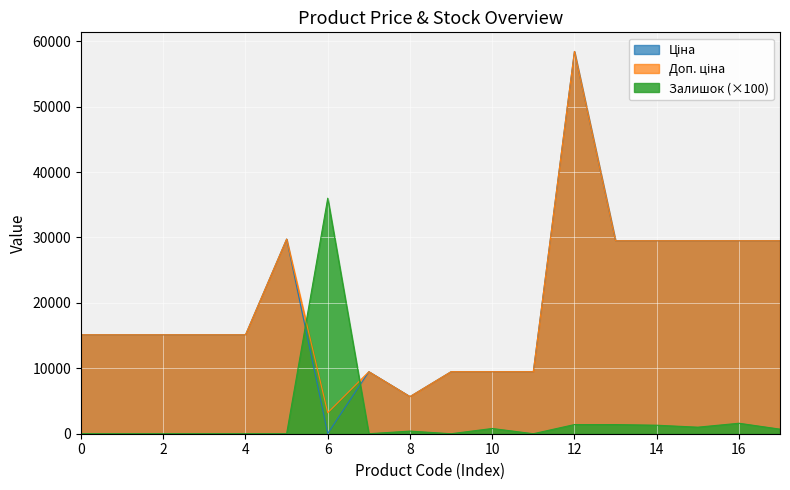

At which category is the sum across all series the highest?

12